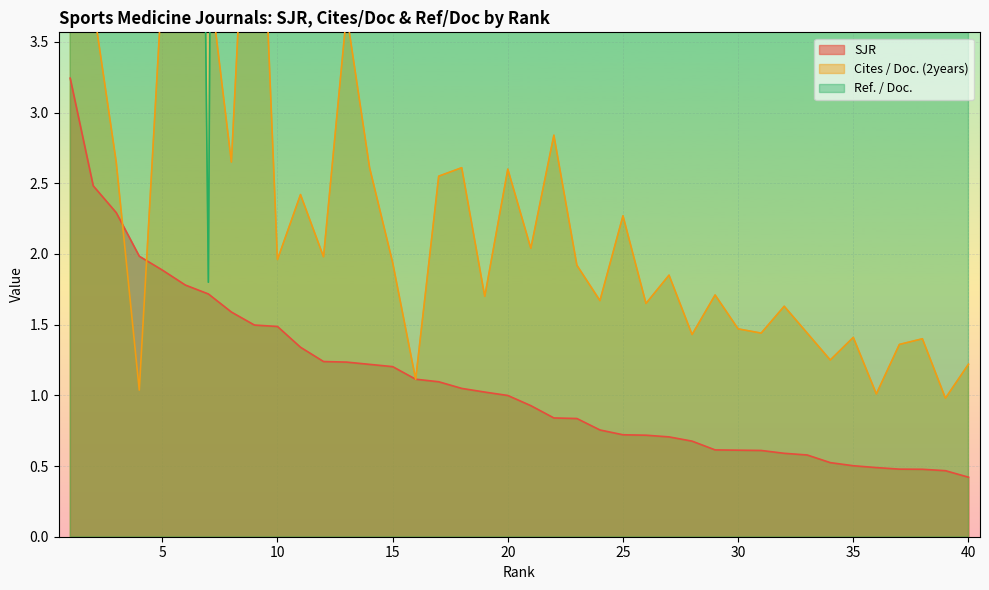

How many series are shown in this chart?

3